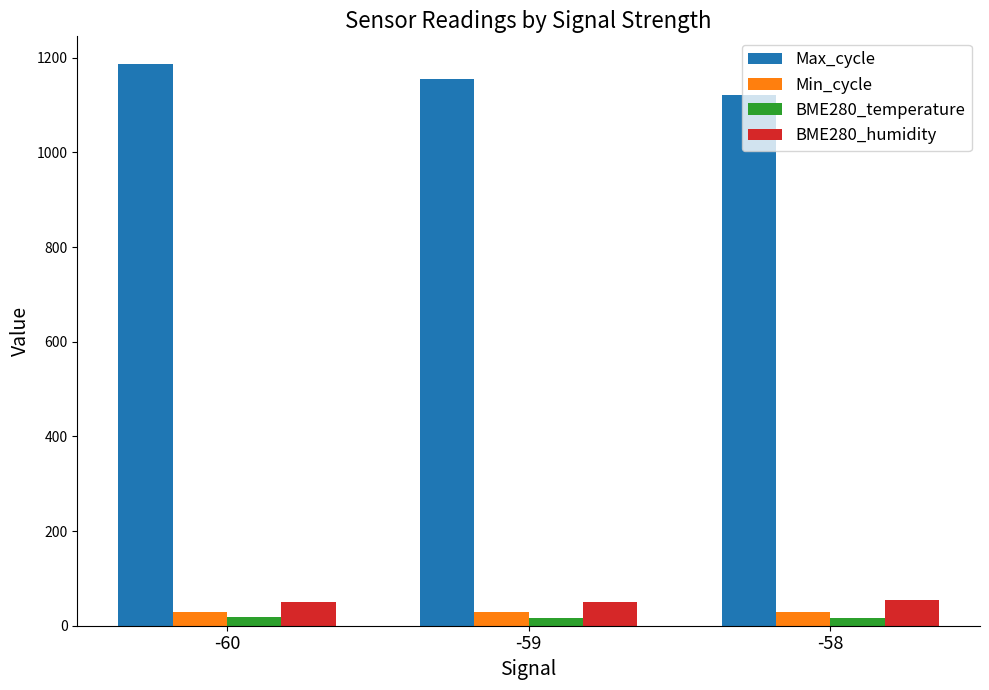

Which series has the largest total across all categories?

Max_cycle